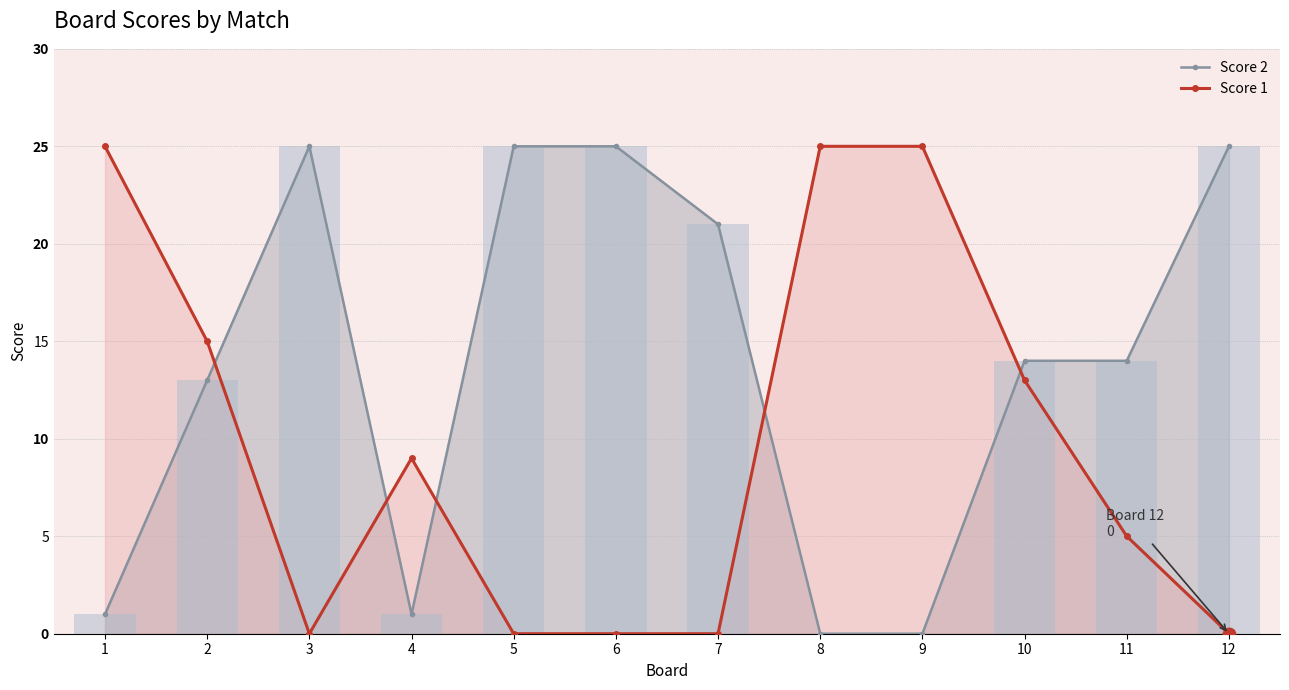

The Score 1 series shows -16 at 5. True or false?

False